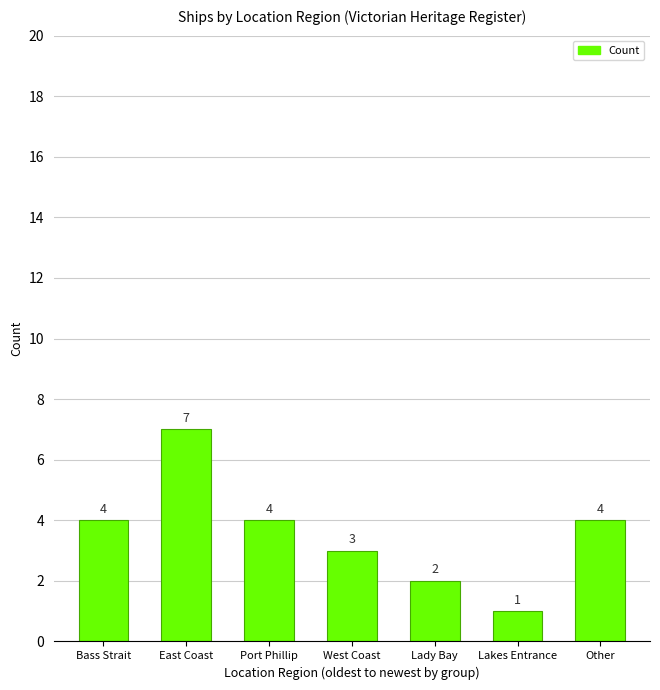

Does the chart contain stacked bars?

No